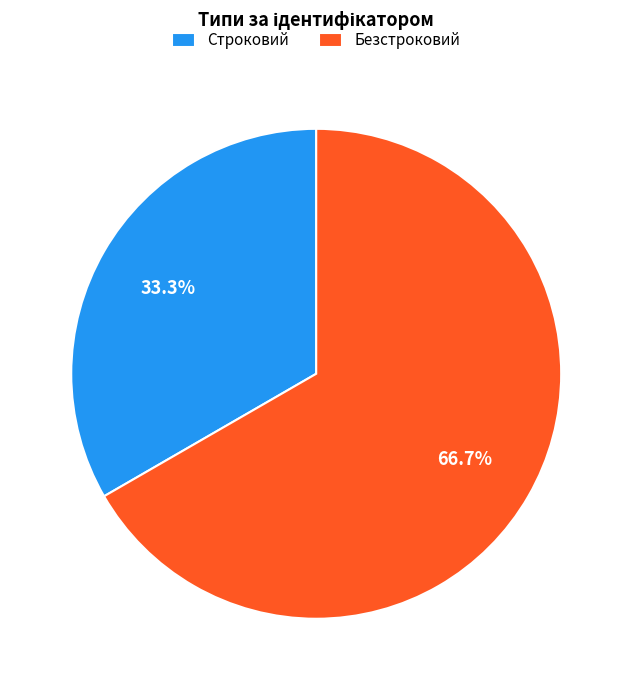

Rank the categories by value from lowest to highest.

Строковий, Безстроковий